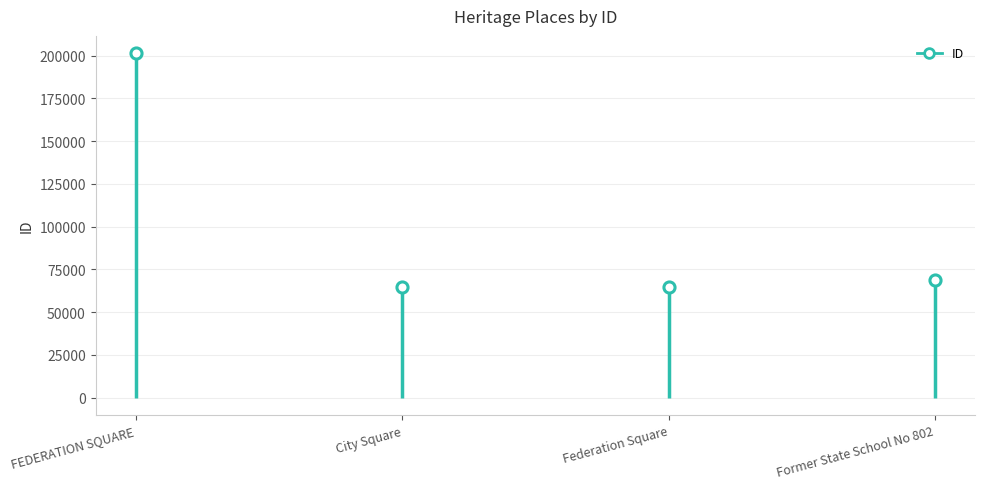

Which label corresponds to the smallest value in the chart?

City Square